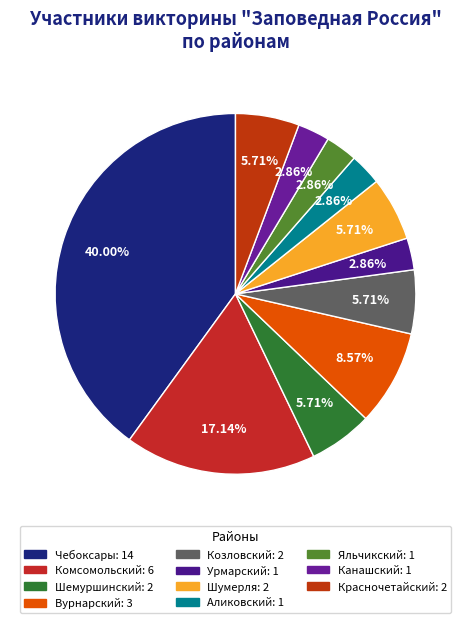

To the nearest percent, what percentage of the pie is Яльчикский?

3%